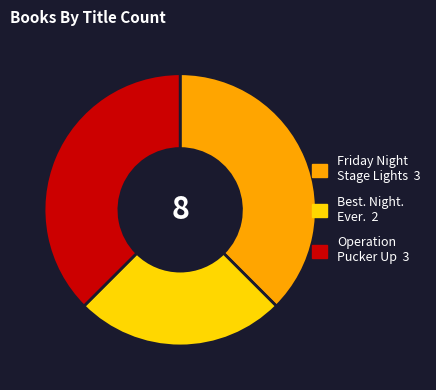

How many slices are in this pie chart?

3